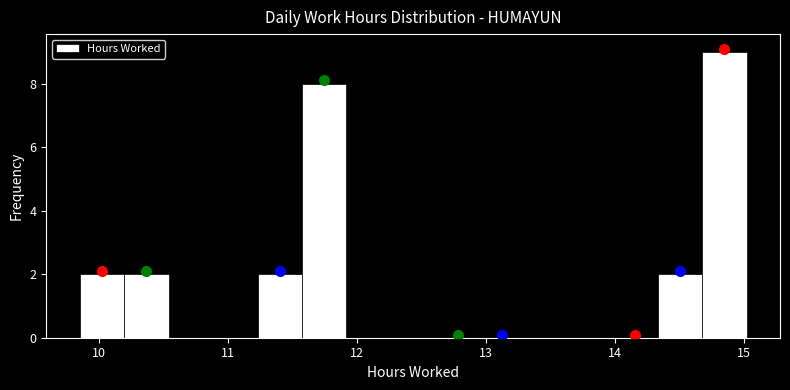

Around what value on the x-axis is the tallest bar? Give the approximate position of its centre, as read against the axis.

14.8